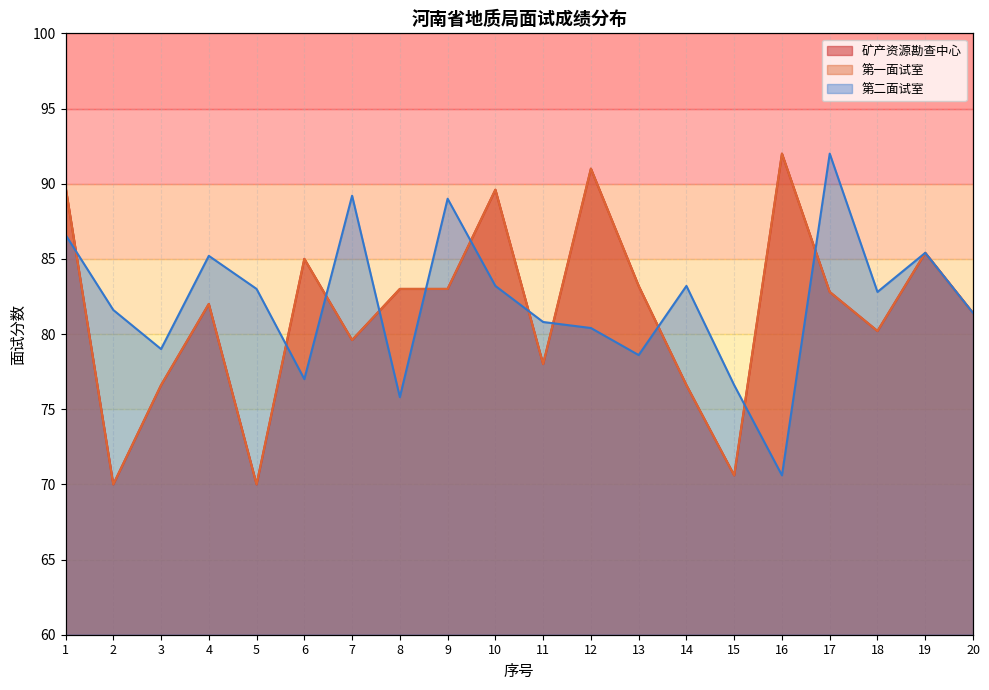

List the series in order of their peak value, highest first.

矿产资源勘查中心, 第一面试室, 第二面试室